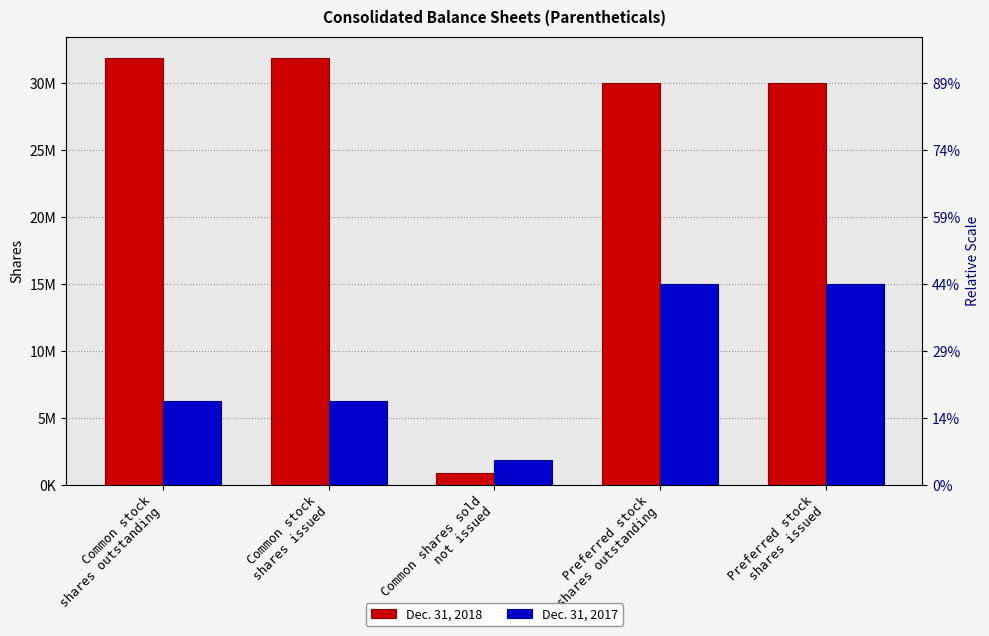

At which category is the sum across all series the highest?

Preferred stock
shares outstanding